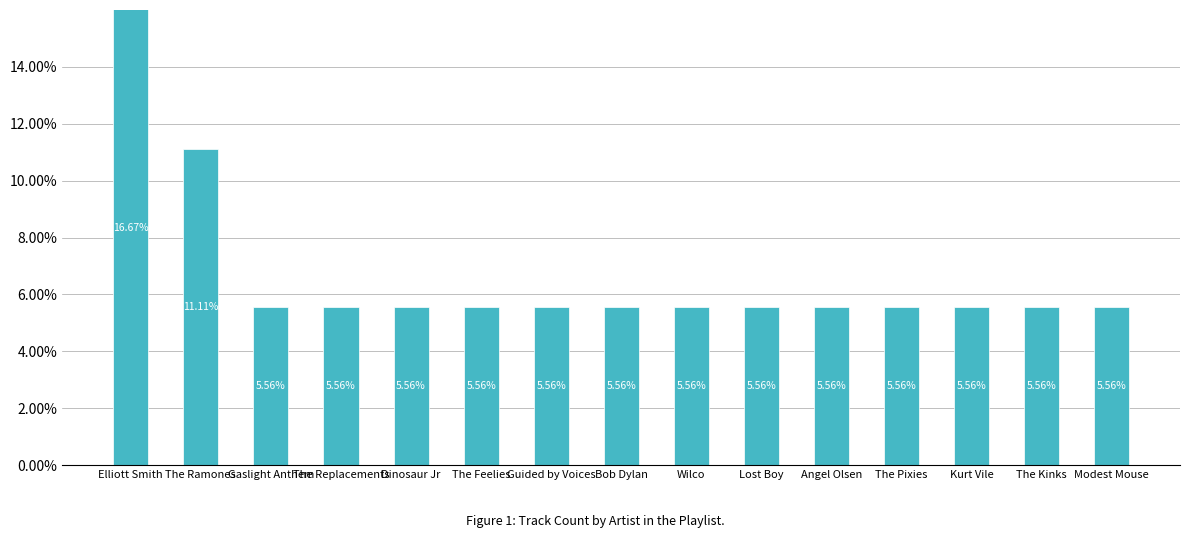

Count the number of categories in the chart.

15